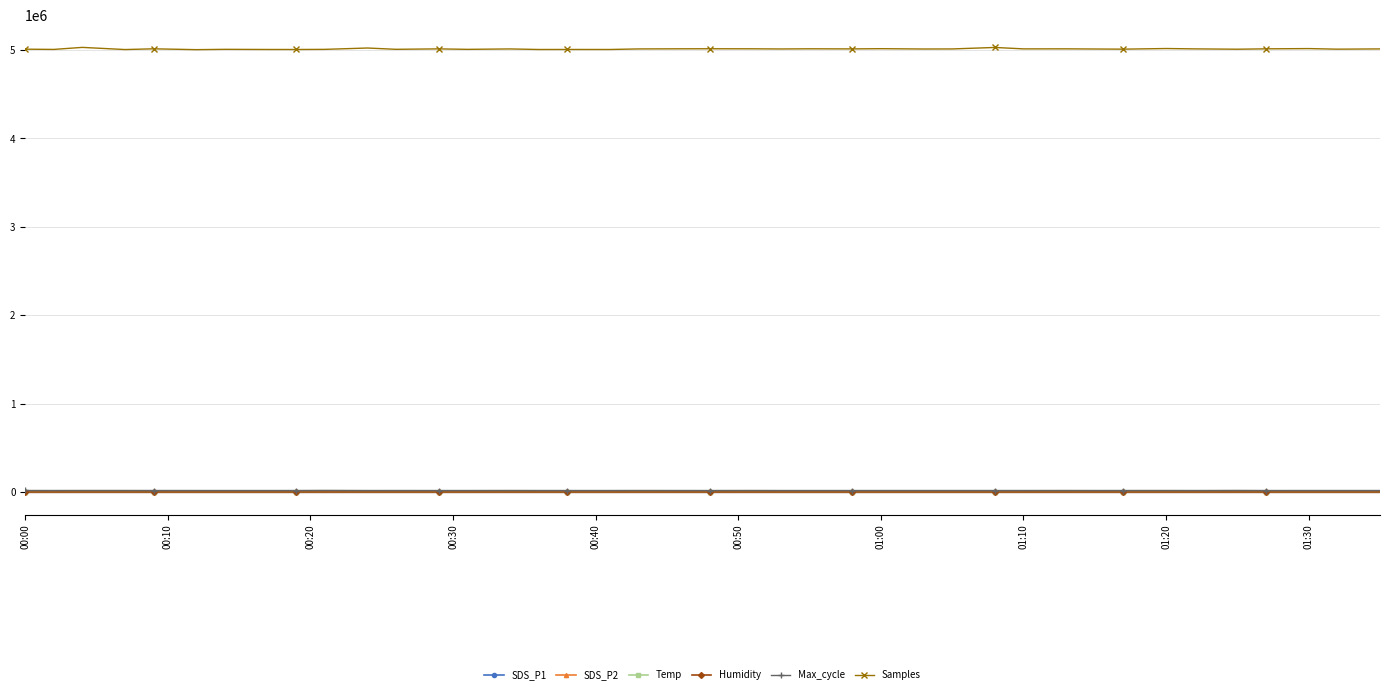

True or false: Samples has more than 0 interior local peaks.

True